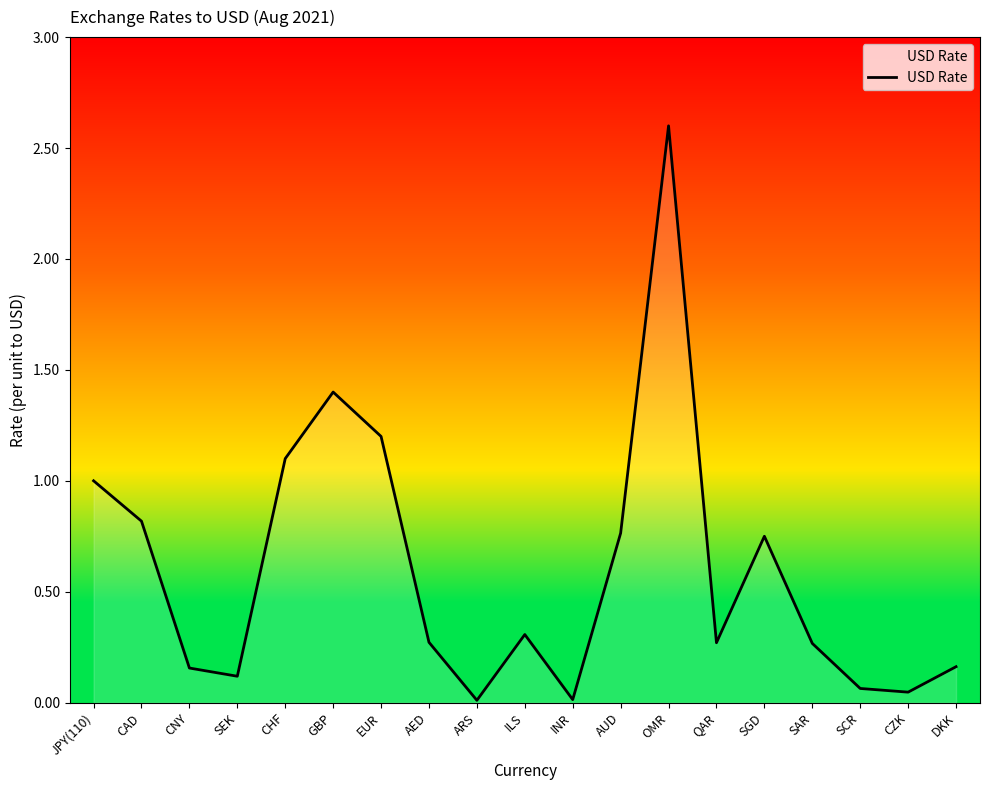

Where is the first local minimum?

SEK